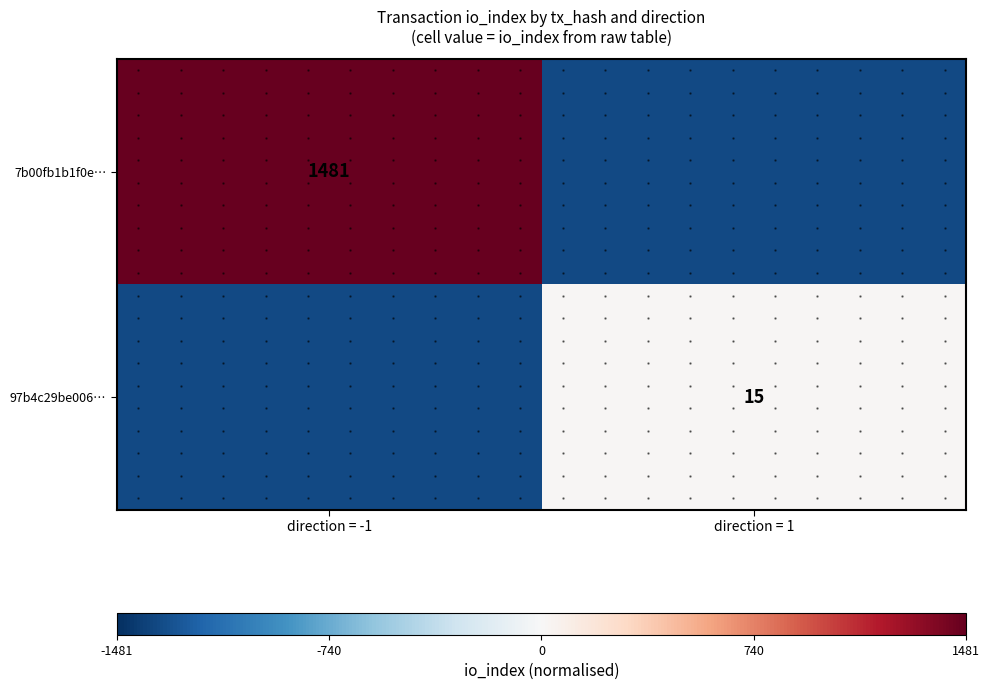

Rank the series by their maximum value, from highest to lowest.

7b00fb1b1f0e…, 97b4c29be006…